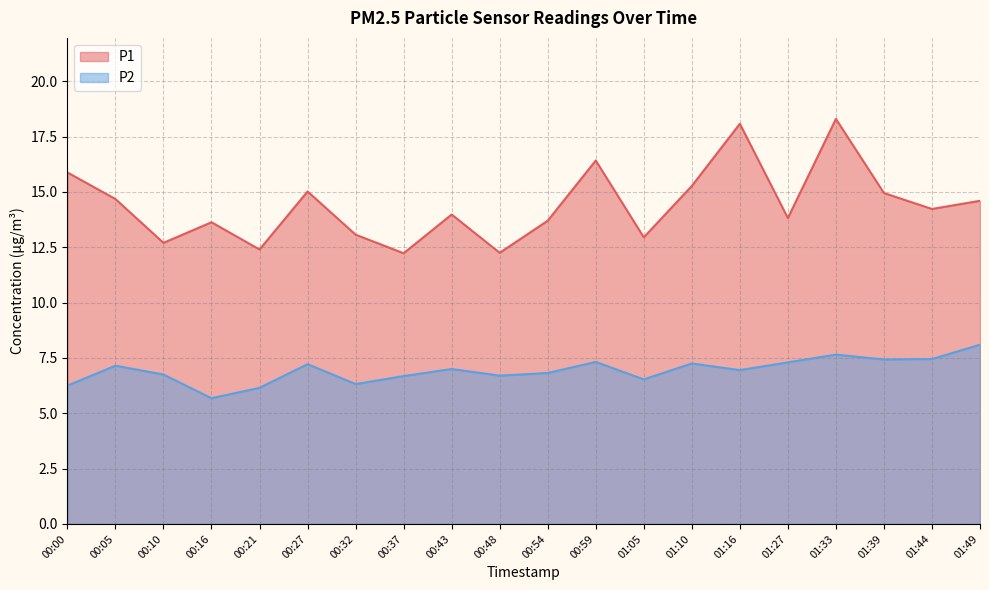

Between 00:05 and 01:33, which series saw the biggest shift?

P1